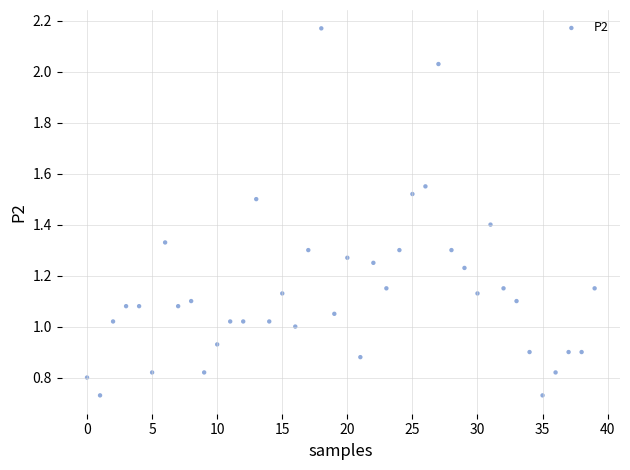

What is the range of Y values (max minus min)?

1.4